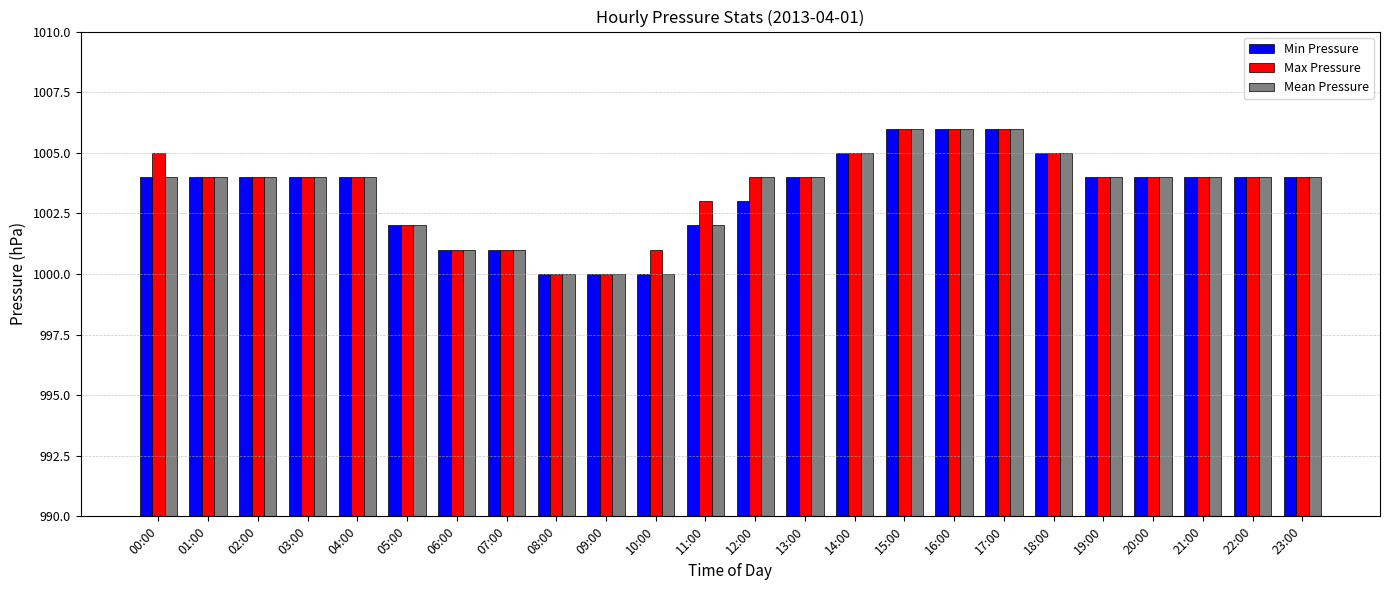

Is it true that Min Pressure equals 1004 at 22:00?

True